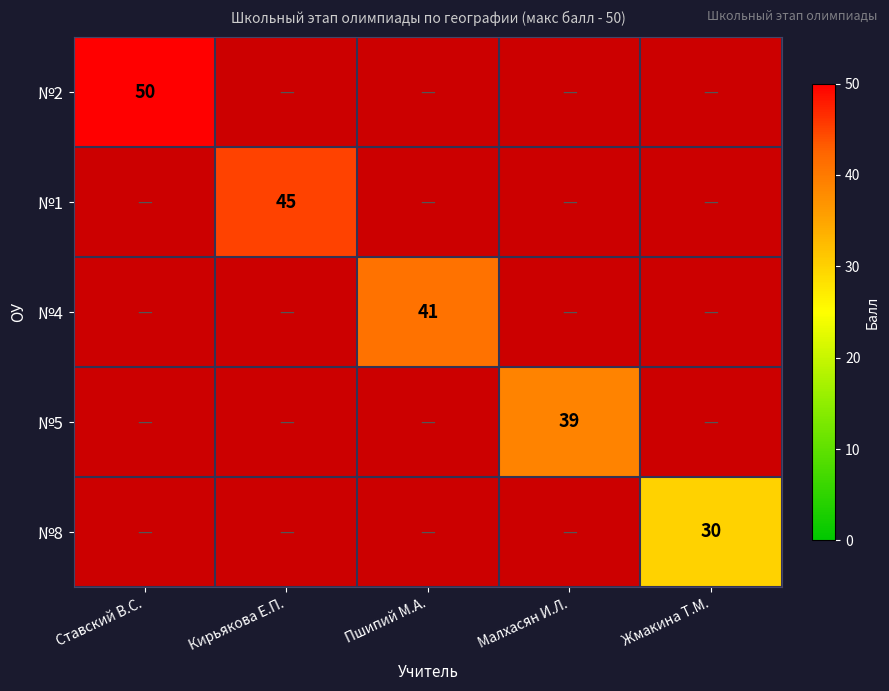

Is the value of №5 at Пшипий М.А. greater than the value of №1 at Ставский В.С.?

No